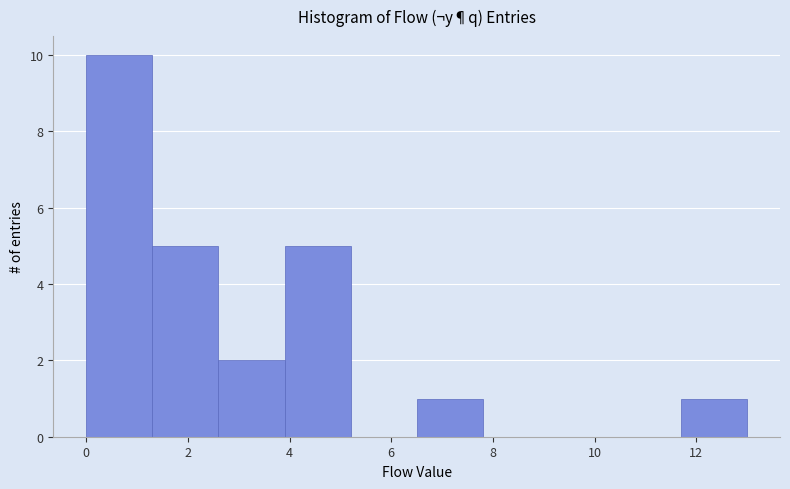

Reading left to right, transcribe this chart: for each bar, give the range it covers on the x-axis and its height. Neither the bar edges nor the heights are printed on the chart, so give them approximately, as read against the axes.

0.0 to 1.3: 10
1.3 to 2.6: 5
2.6 to 3.9: 2
3.9 to 5.2: 5
5.2 to 6.5: 0
6.5 to 7.8: 1
7.8 to 9.1: 0
9.1 to 10.4: 0
10.4 to 11.7: 0
11.7 to 13.0: 1